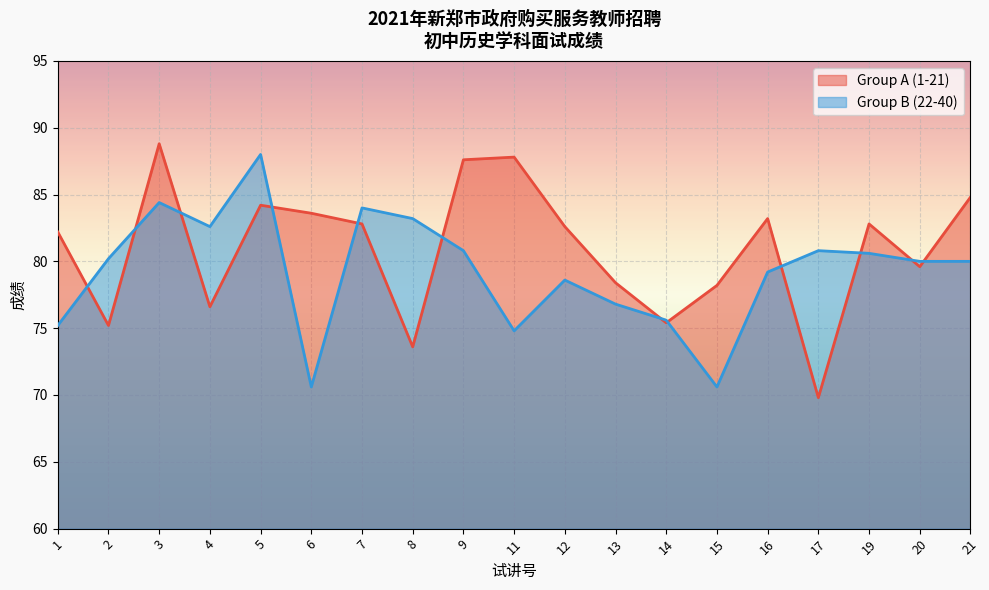

True or false: Group A (1-21) has a value of 120.2 at 19.

False